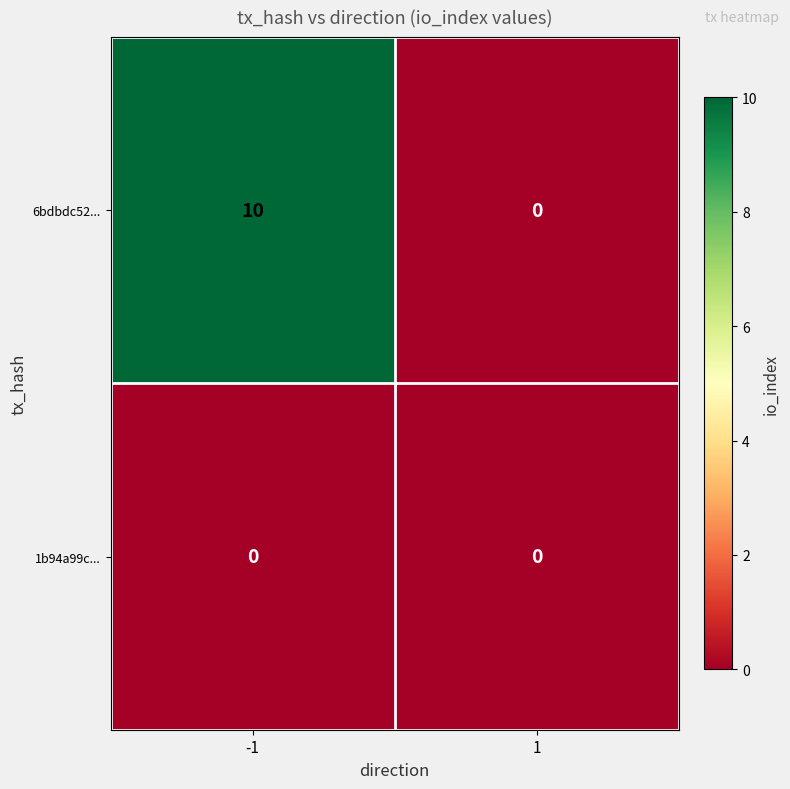

What is the difference between the 6bdbdc52... values at -1 and 1?

10